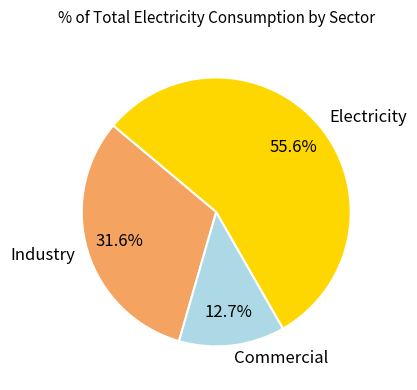

The Commercial slice represents 4% of the pie. True or false?

False